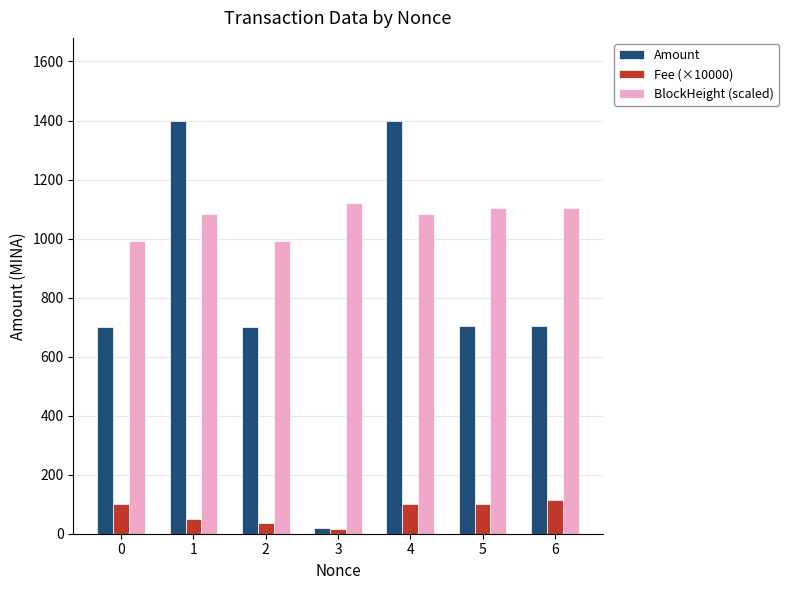

Rank the series at 5 from highest to lowest value.

BlockHeight (scaled), Amount, Fee (×10000)